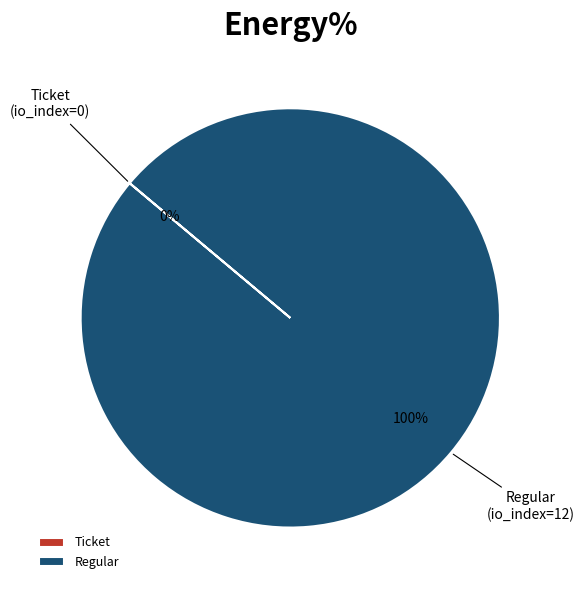

Does any single category account for the majority?

Yes